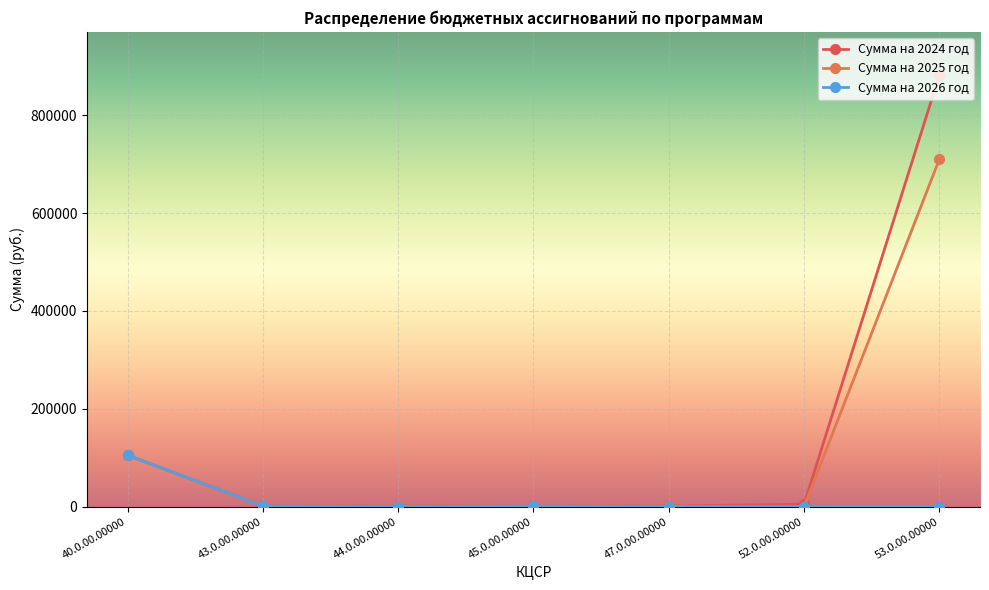

How many data points in Сумма на 2025 год are less than 1000?

1